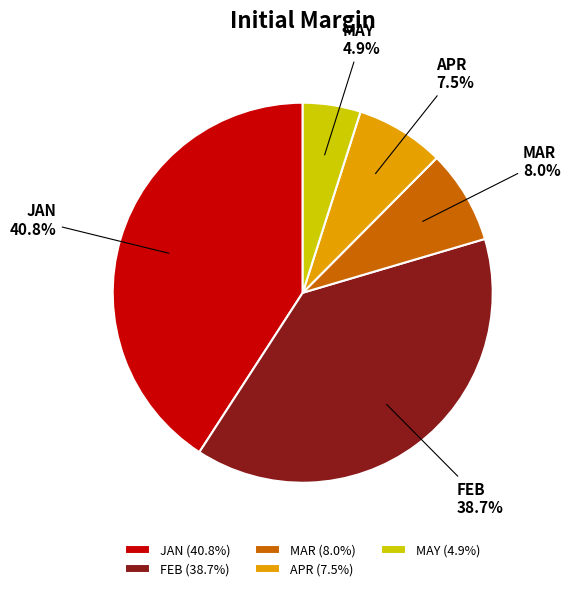

Does APR account for over 50% of the chart?

No